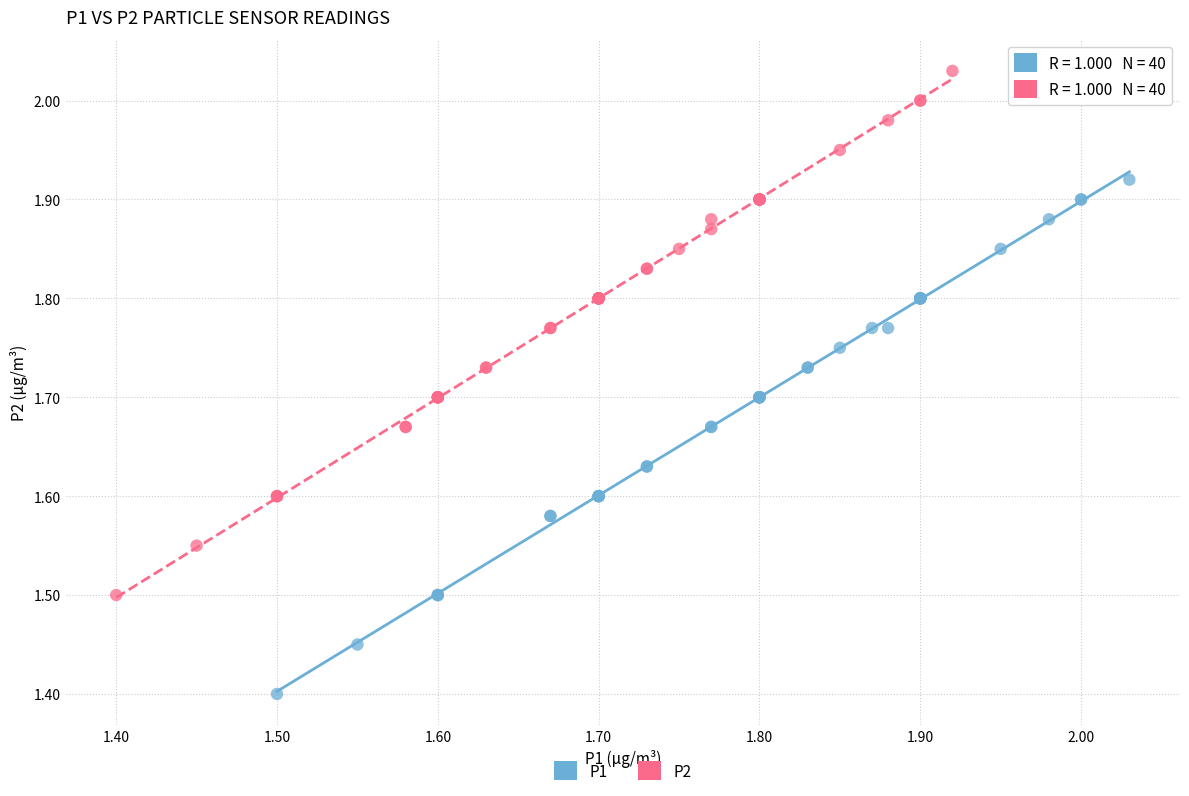

What are all the series names shown in the legend?

P1, P2